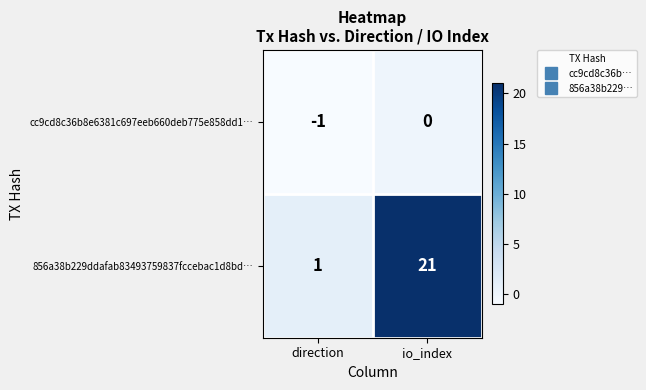

What is the minimum value shown in the chart?

-1